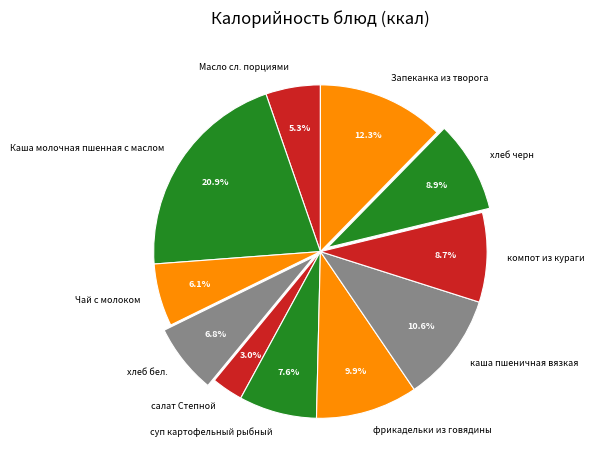

What portion of the pie excludes фрикадельки из говядины?

90.1%